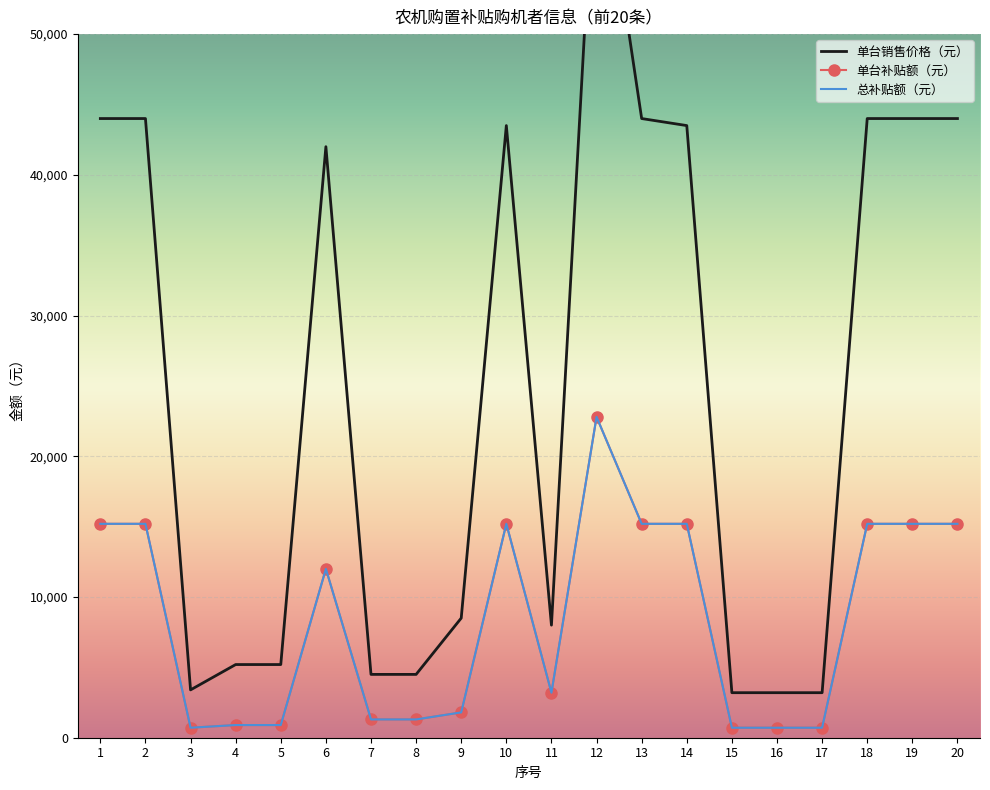

Which label corresponds to the largest value in the chart?

12